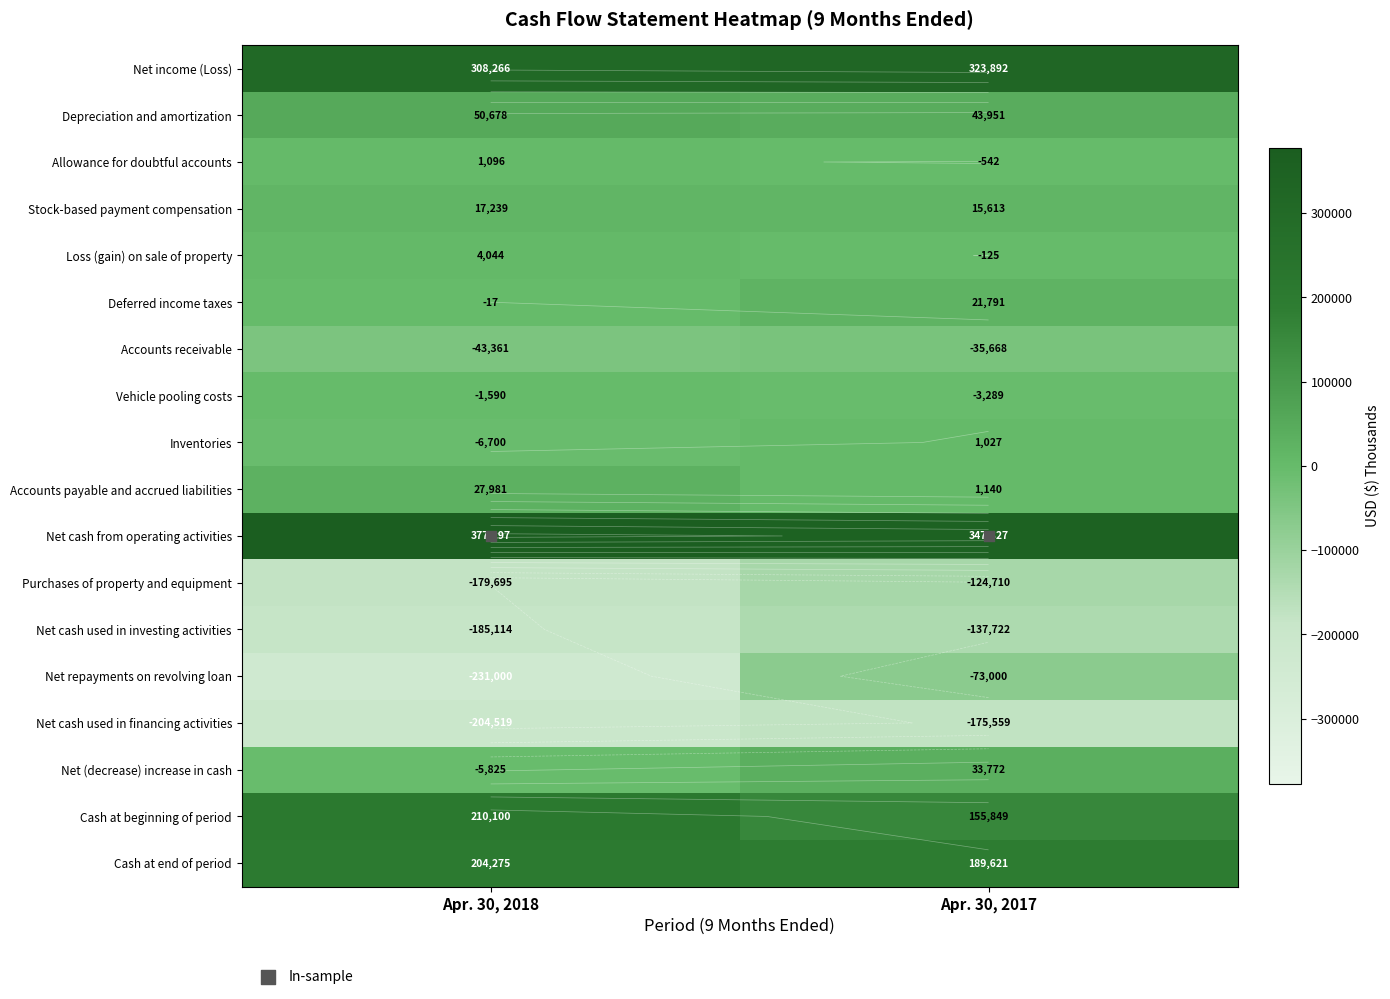

How many series are shown in this chart?

18